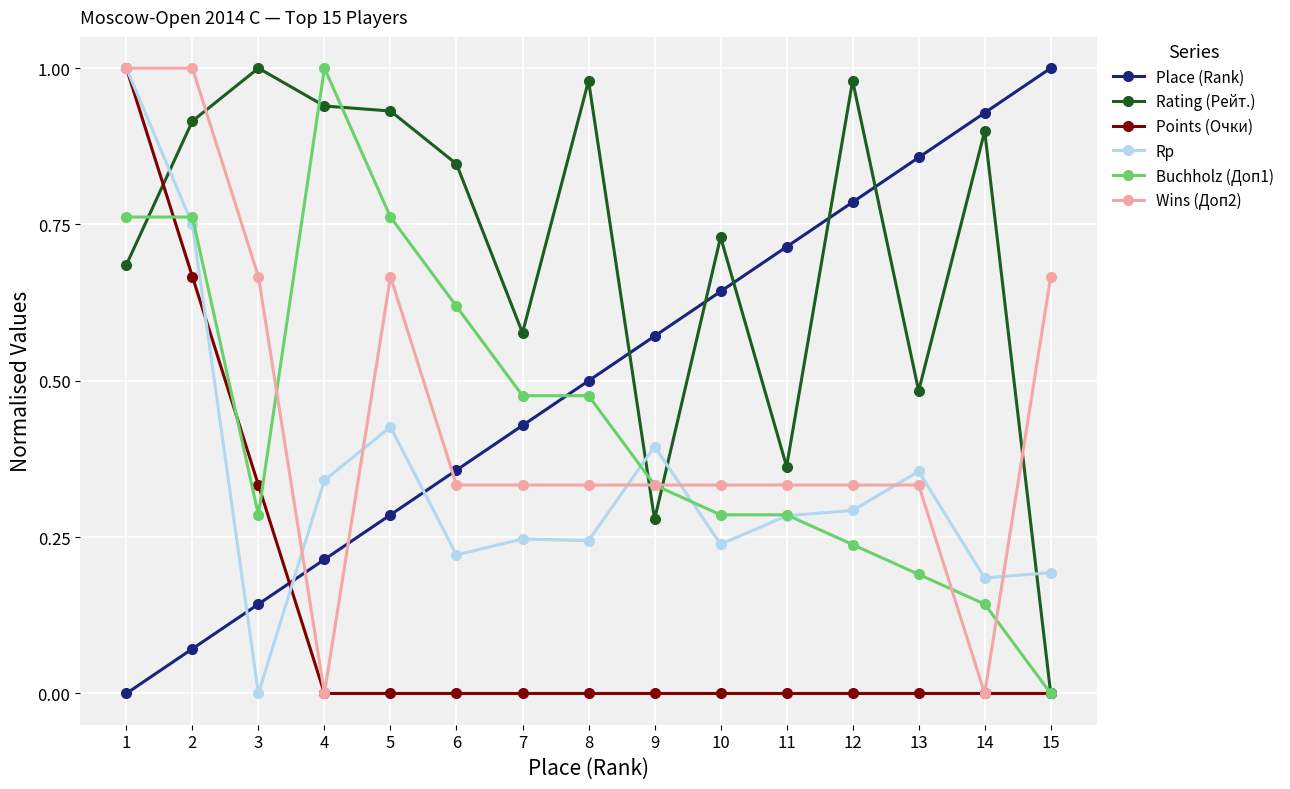

Where is Place (Rank) nearest to the value 0?

1